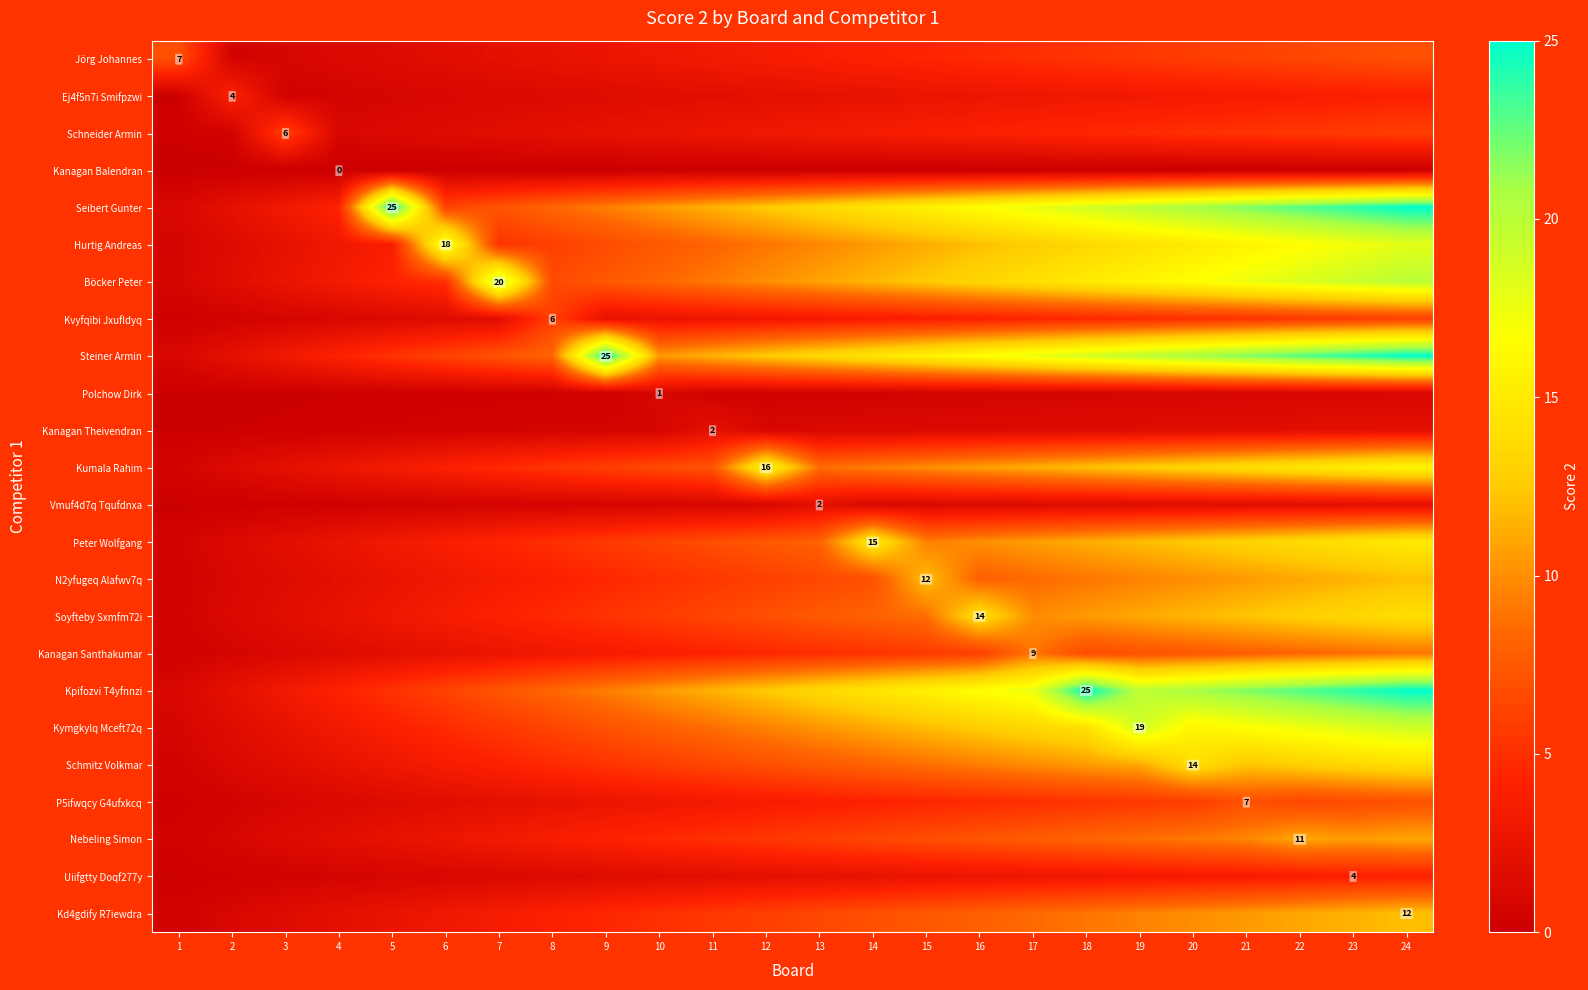

Between 20 and 15, which is larger?

20